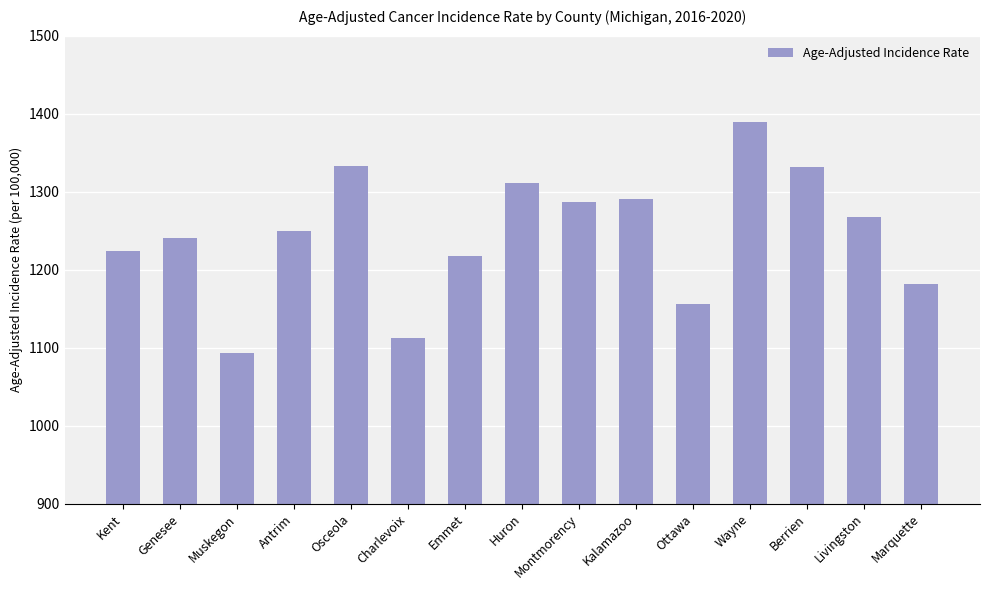

What is the maximum value shown in the chart?

1389.2